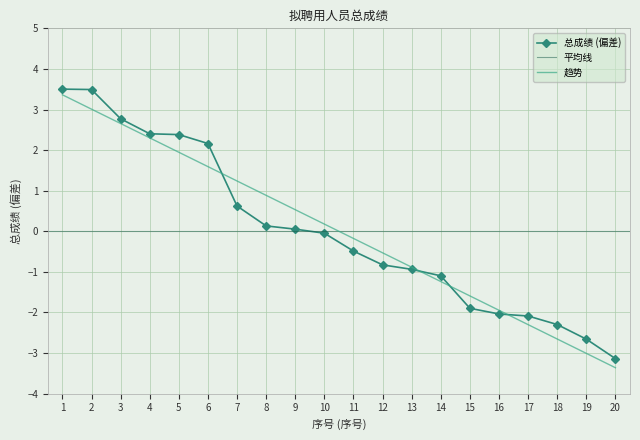

At which category does the chart reach its peak across all series?

1